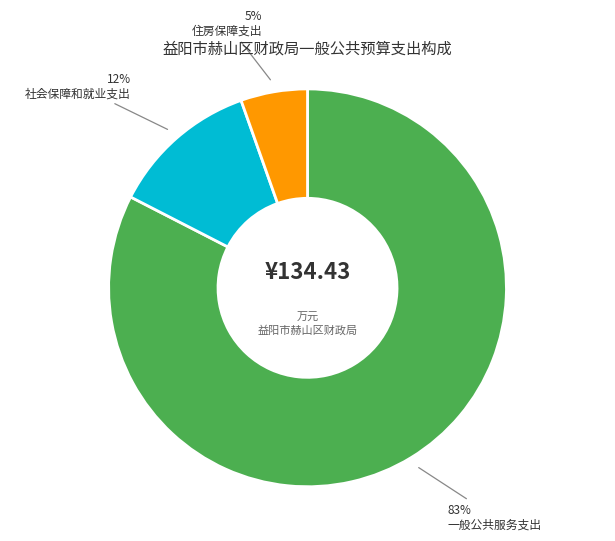

Is there any slice that represents more than half of the pie?

Yes